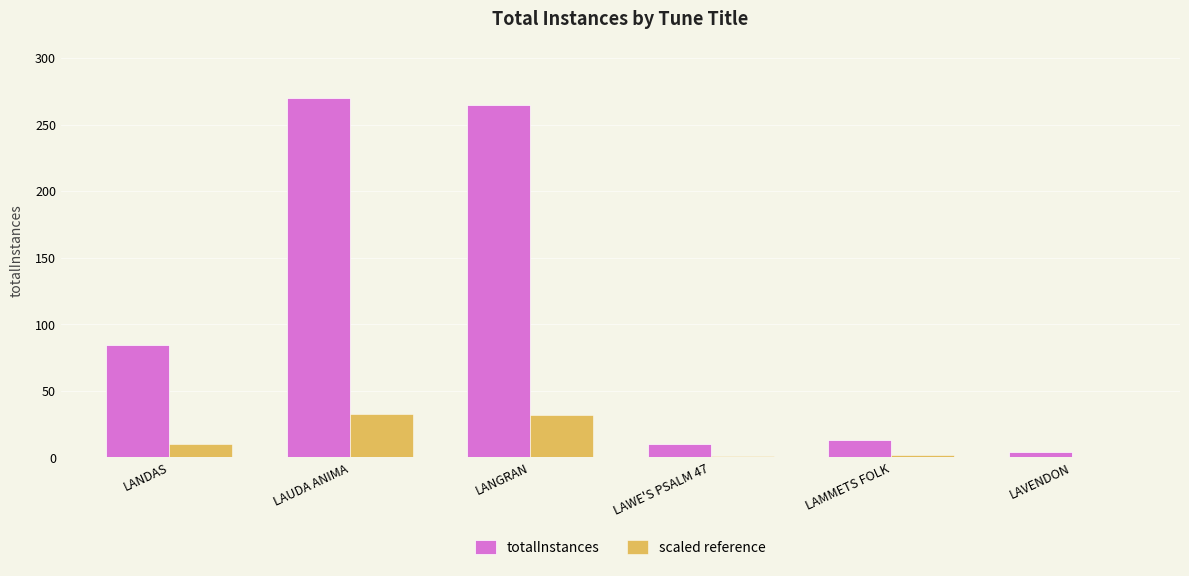

What is the highest value of the scaled reference series?

32.4